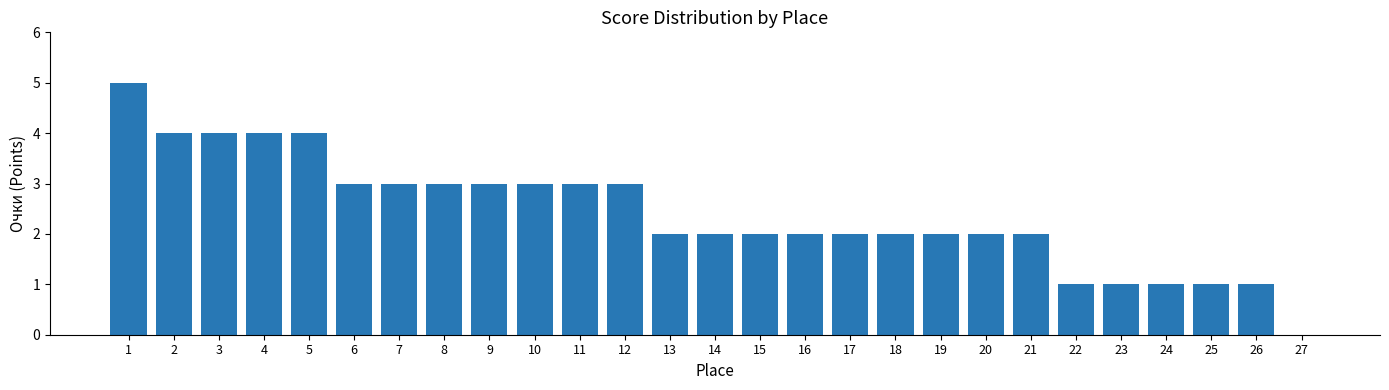

Approximately how many times larger is the value at 18 compared to 1?

0.4